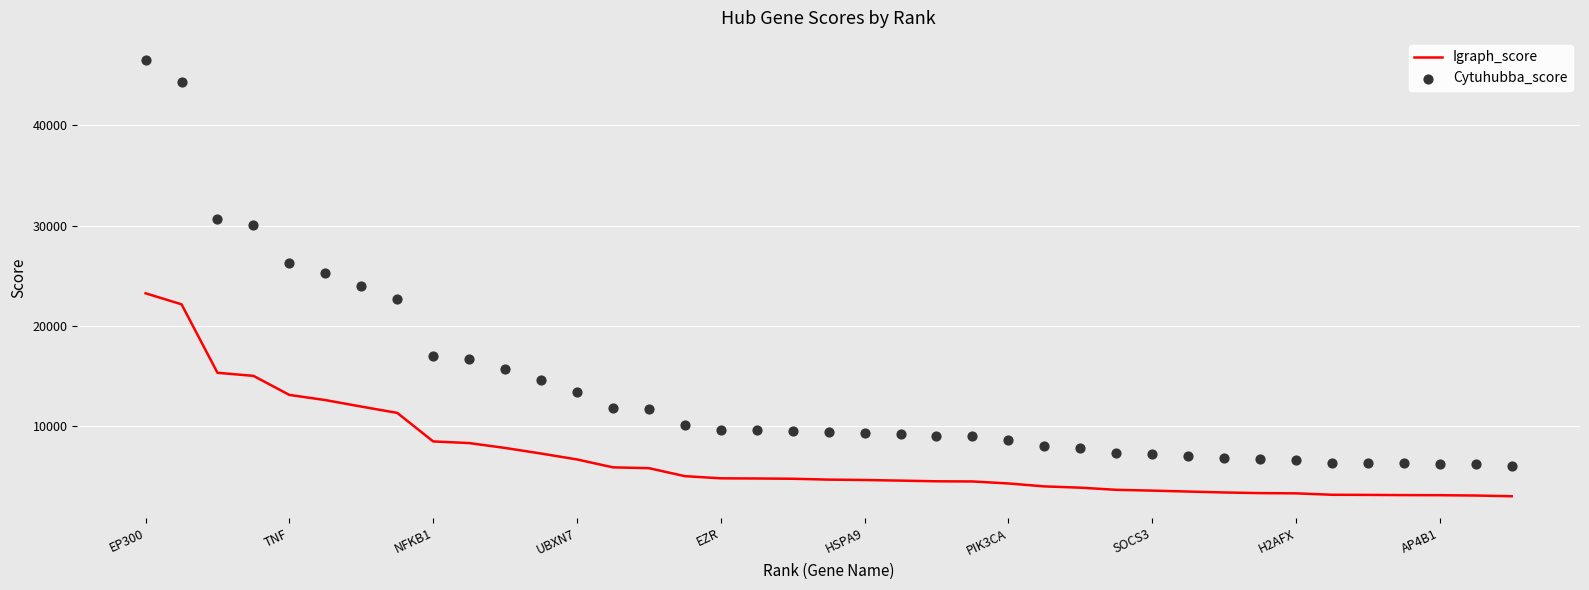

What are all the series names shown in the legend?

Igraph_score, Cytuhubba_score